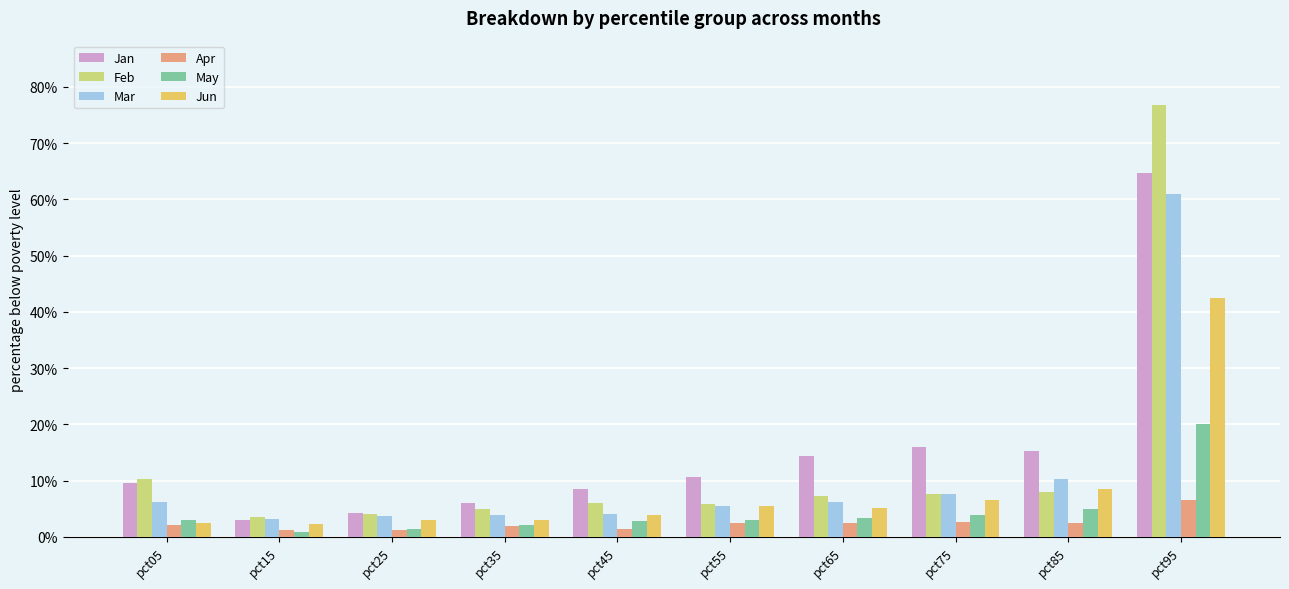

Reading right to left, list all the values displayed in this chart.

Jan: pct95=0.6	pct85=0.2	pct75=0.2	pct65=0.1	pct55=0.1	pct45=0.1	pct35=0.1	pct25=0.0	pct15=0.0	pct05=0.1
Feb: pct95=0.8	pct85=0.1	pct75=0.1	pct65=0.1	pct55=0.1	pct45=0.1	pct35=0.0	pct25=0.0	pct15=0.0	pct05=0.1
Mar: pct95=0.6	pct85=0.1	pct75=0.1	pct65=0.1	pct55=0.1	pct45=0.0	pct35=0.0	pct25=0.0	pct15=0.0	pct05=0.1
Apr: pct95=0.1	pct85=0.0	pct75=0.0	pct65=0.0	pct55=0.0	pct45=0.0	pct35=0.0	pct25=0.0	pct15=0.0	pct05=0.0
May: pct95=0.2	pct85=0.0	pct75=0.0	pct65=0.0	pct55=0.0	pct45=0.0	pct35=0.0	pct25=0.0	pct15=0.0	pct05=0.0
Jun: pct95=0.4	pct85=0.1	pct75=0.1	pct65=0.1	pct55=0.1	pct45=0.0	pct35=0.0	pct25=0.0	pct15=0.0	pct05=0.0